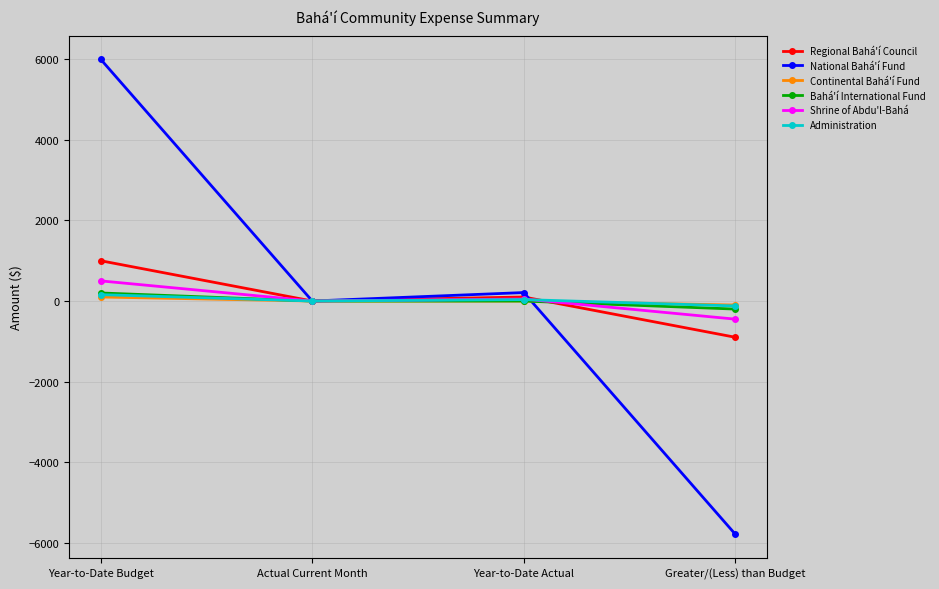

True or false: Regional Bahá'í Council and Continental Bahá'í Fund cross at least once.

True